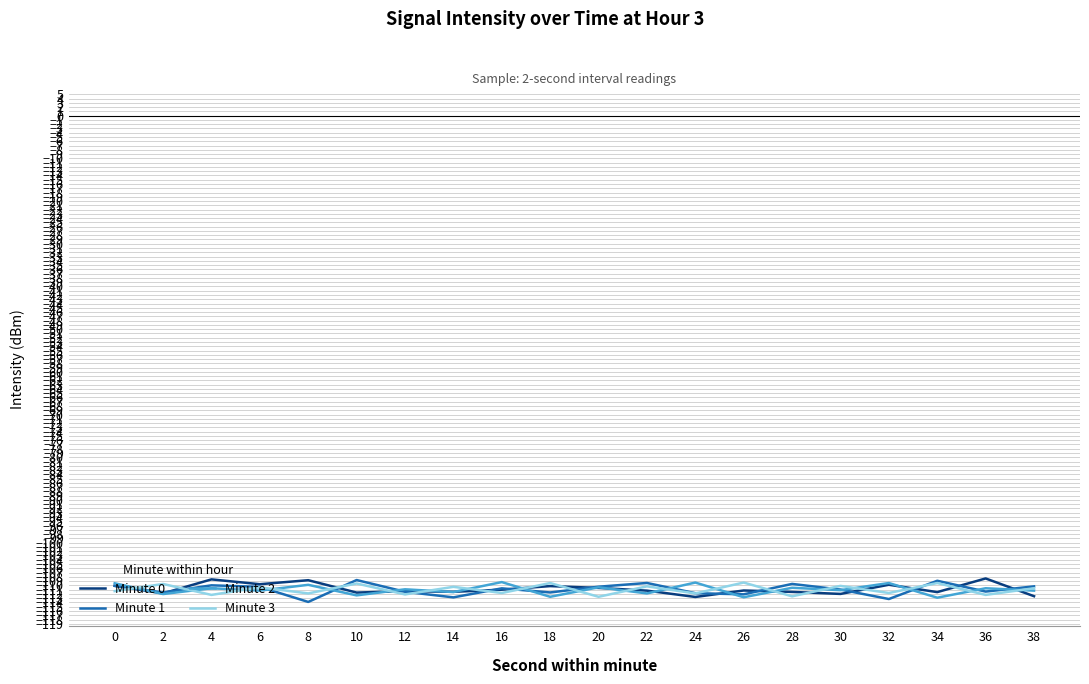

The value of Minute 1 at 2 is -111.7. True or false?

True